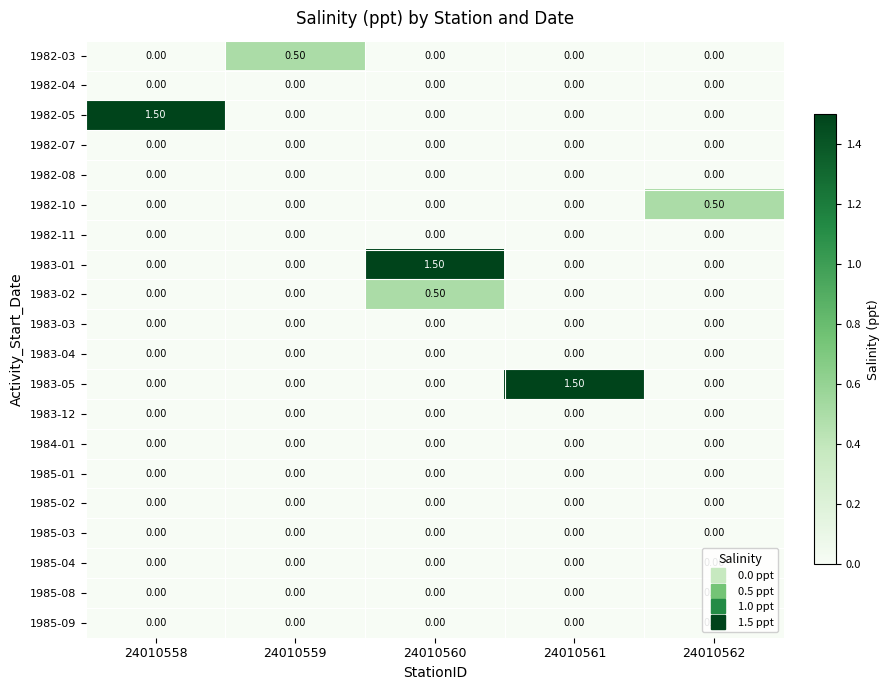

What is the difference between the 1983-05 values at 24010562 and 24010561?

1.5